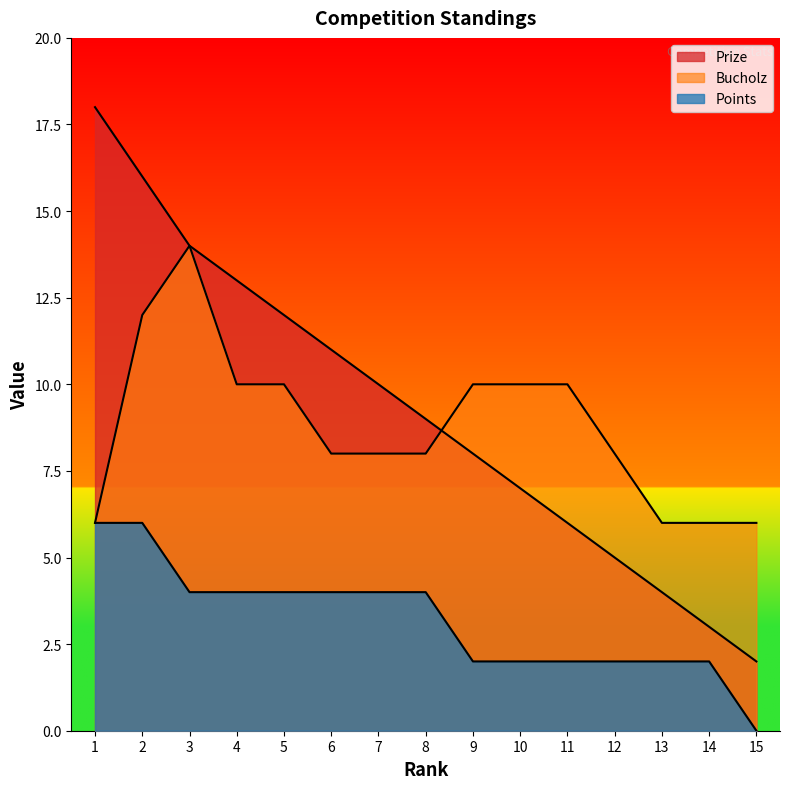

The Prize series shows 3 at 15. True or false?

False